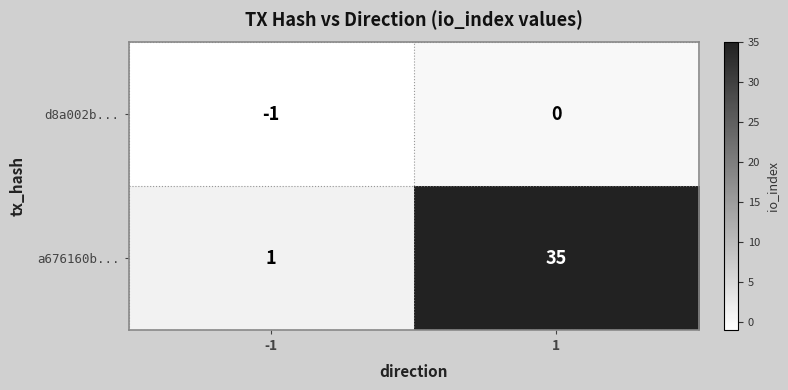

Rank the series by their maximum value, from highest to lowest.

a676160b..., d8a002b...